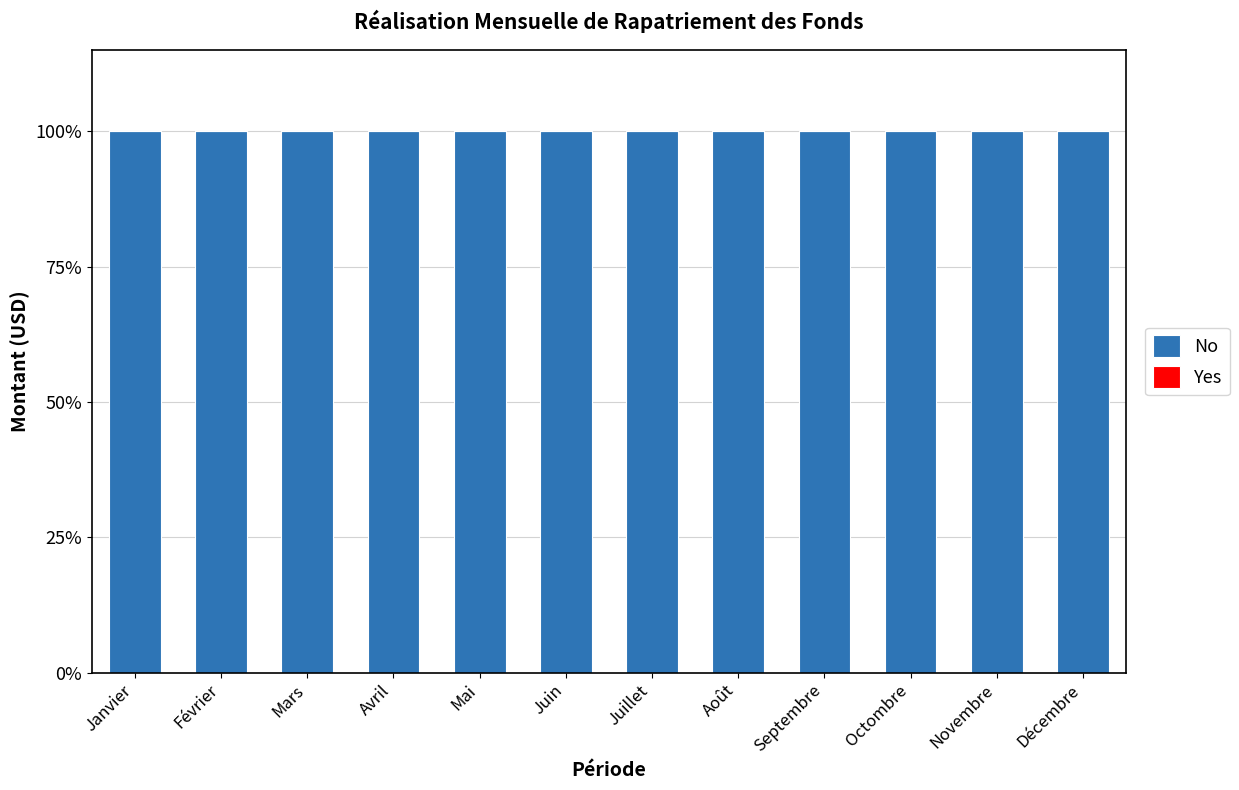

At which category is the sum across all series the highest?

Janvier